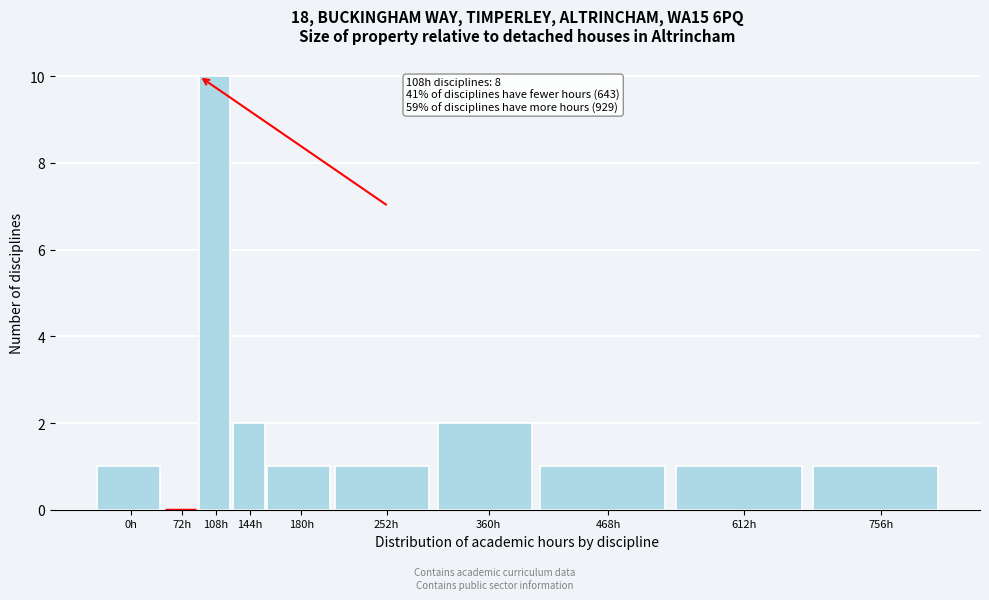

Reading right to left, list all the values displayed in this chart.

756h=1	612h=1	468h=1	360h=2	252h=1	180h=1	144h=2	108h=10	72h=0	0h=1